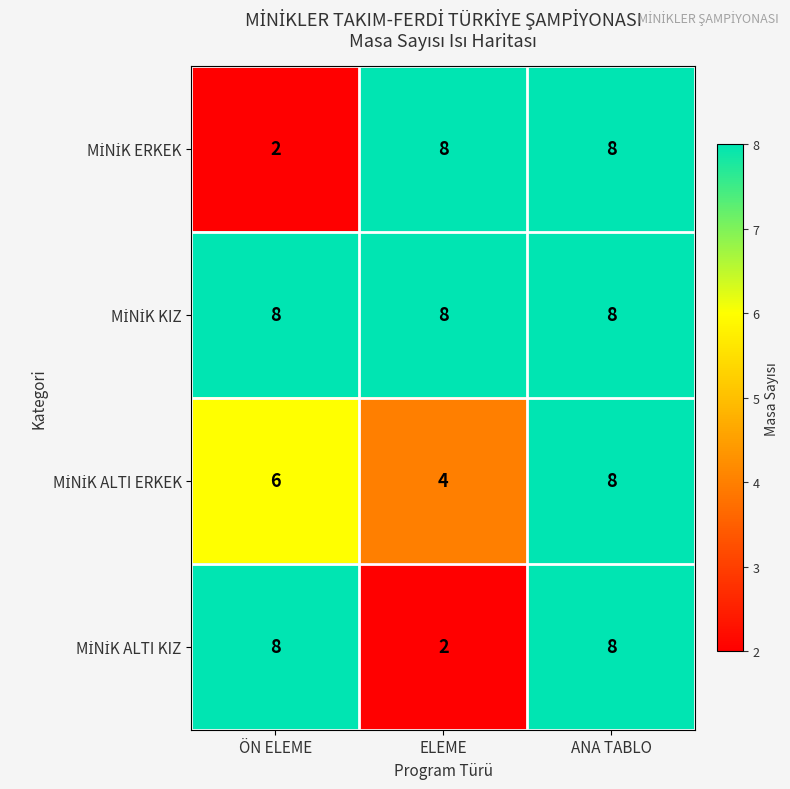

Count the number of data series in this chart.

4